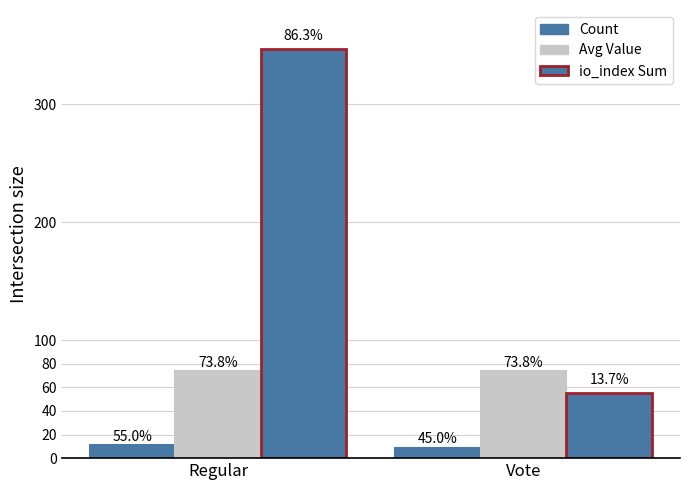

Where is Count nearest to the value 10?

Regular